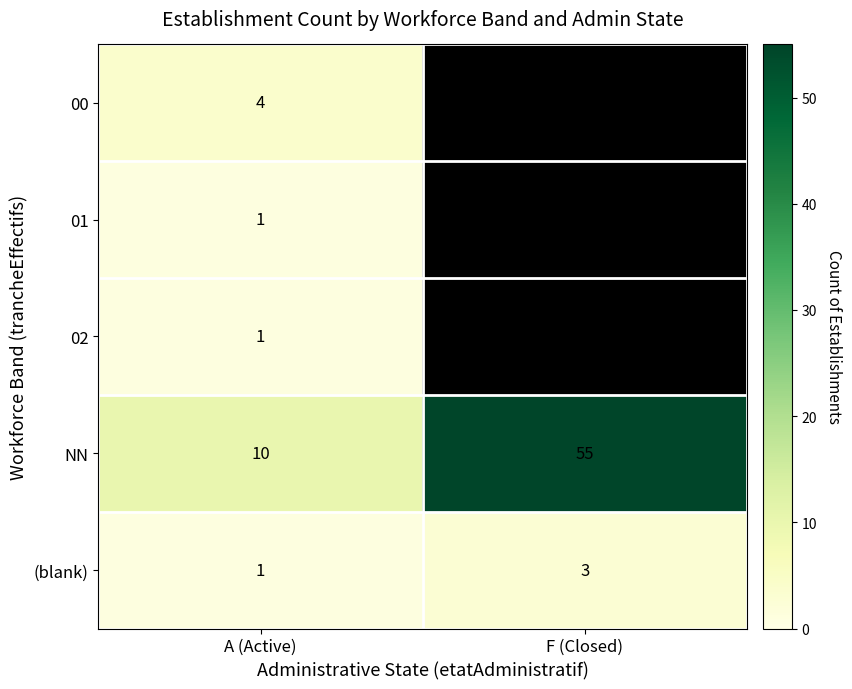

How many (blank) values are between 1 and 3?

2